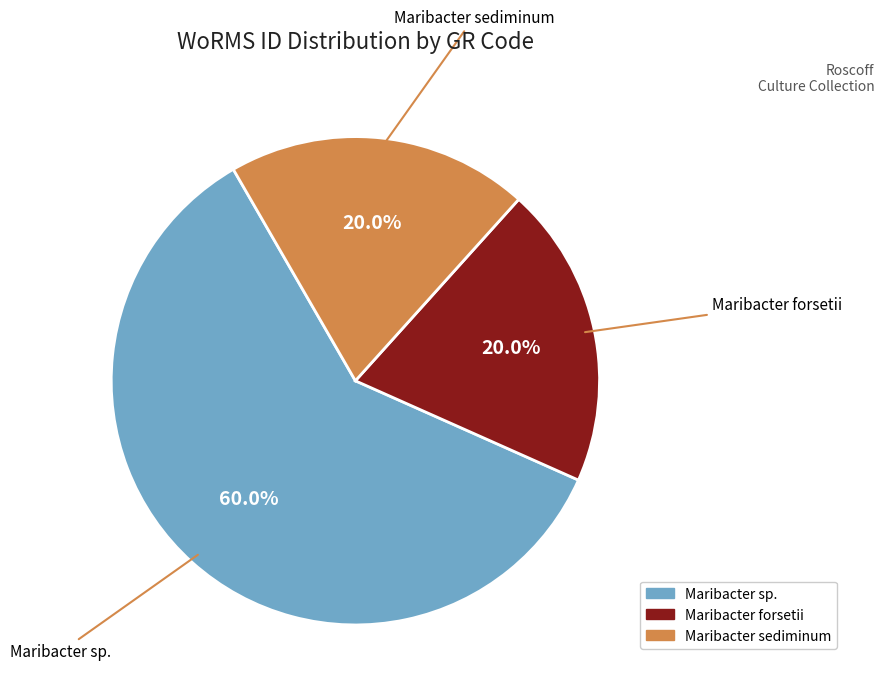

Is there a majority slice in this chart?

Yes